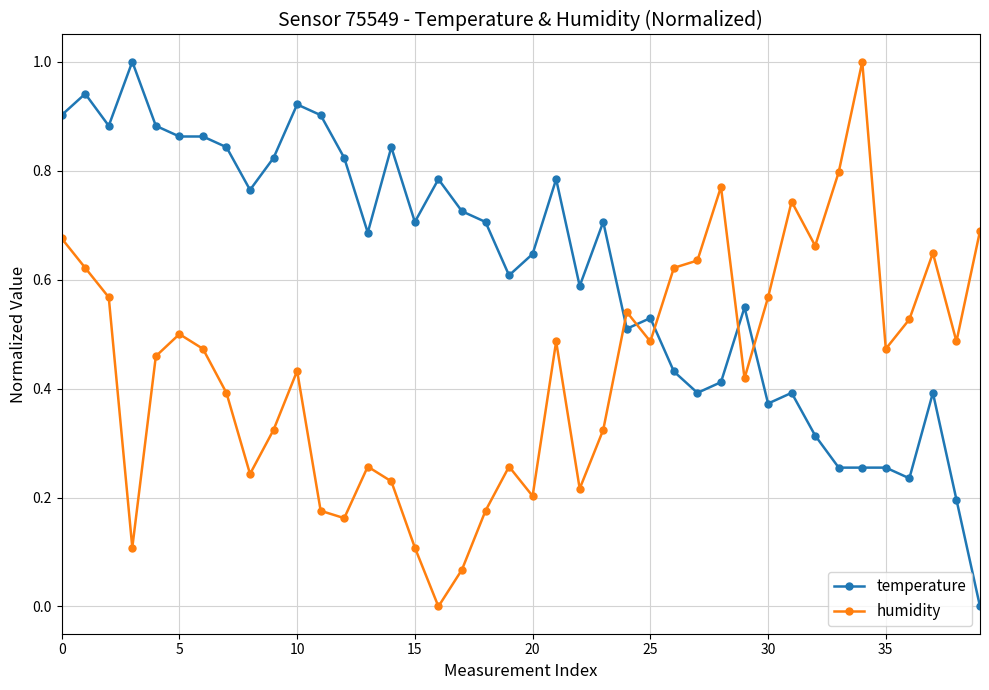

Which series has the largest total across all categories?

temperature